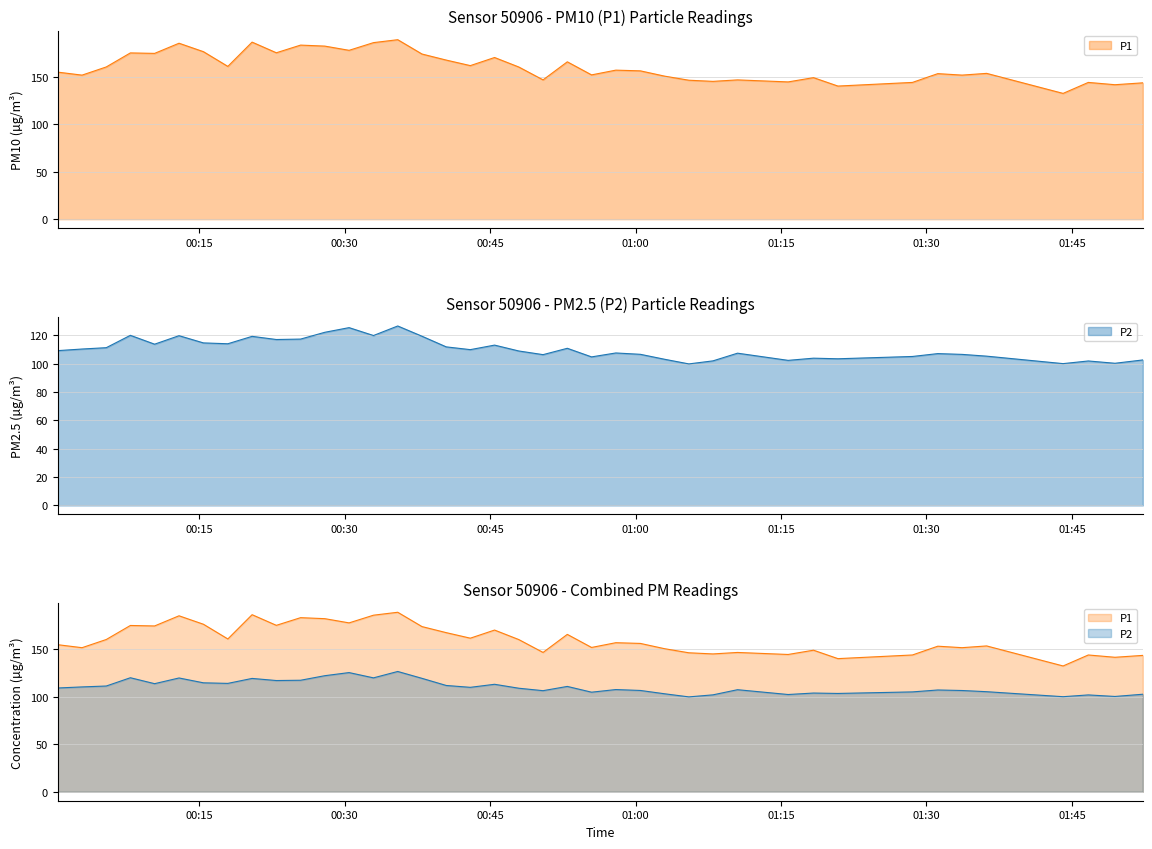

What is the maximum value shown in the chart?

189.1